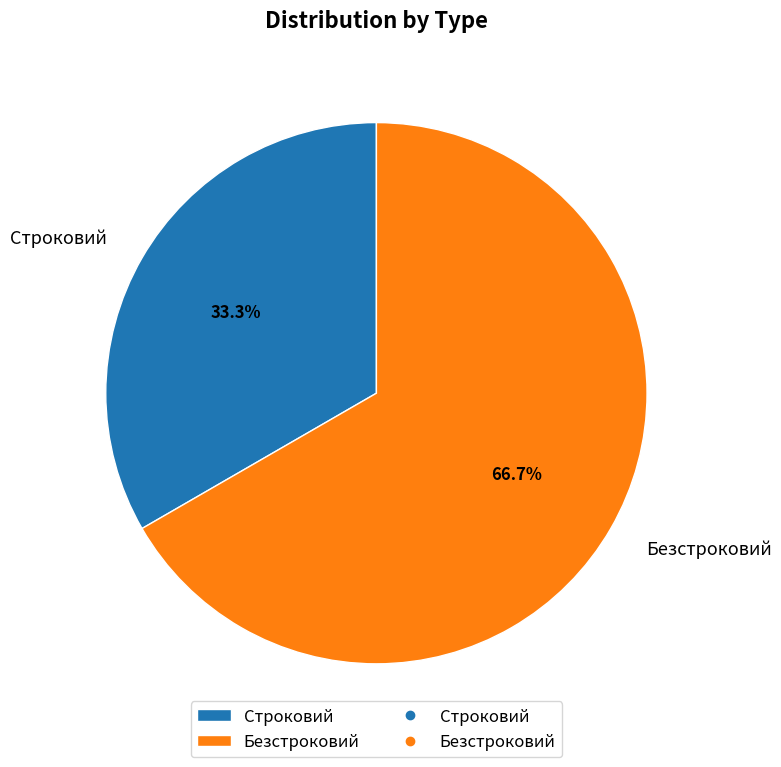

Is it true that Безстроковий is 67% of the pie?

True